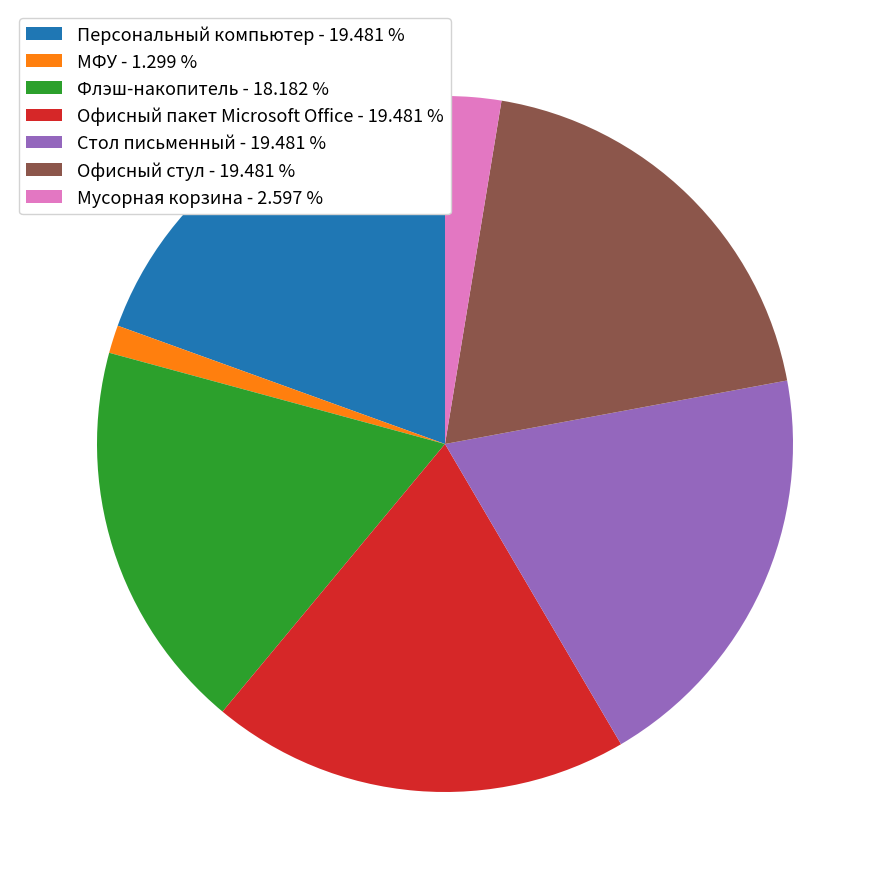

How many slices are in this pie chart?

7